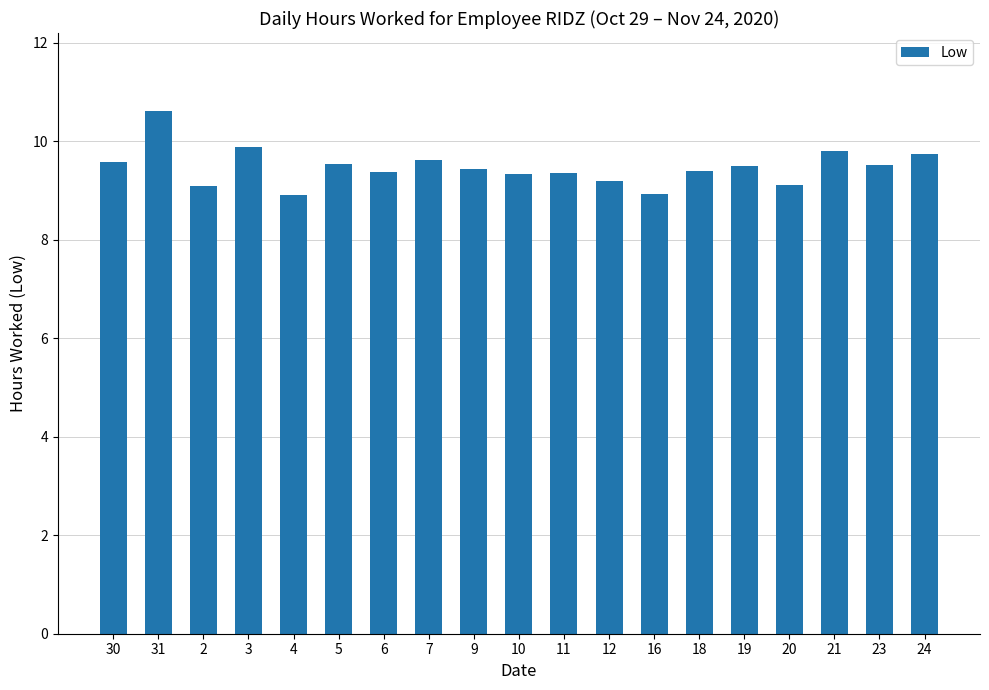

True or false: the data shows 2.3 at 7.

False